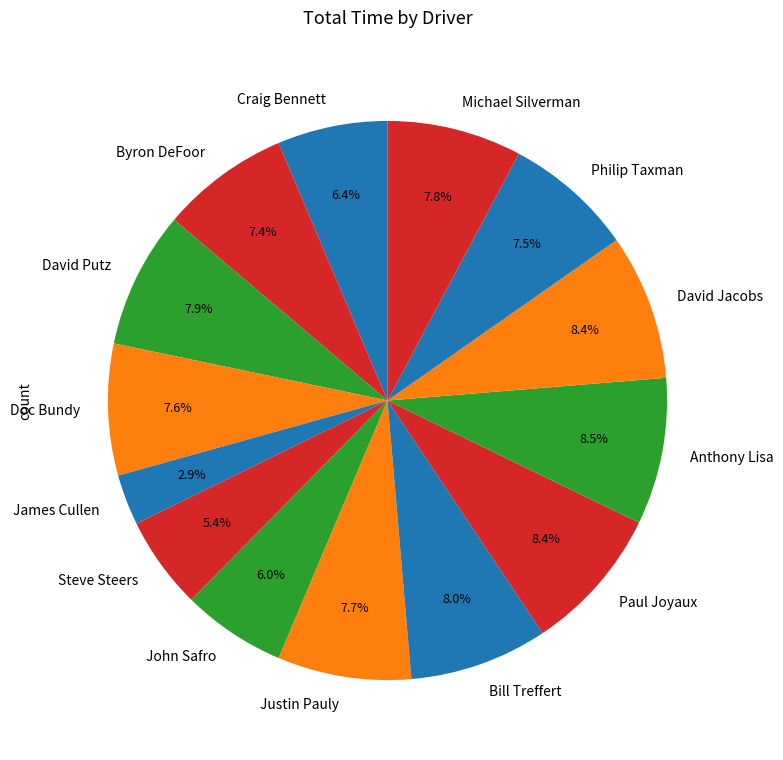

To the nearest percent, what is the difference between the largest and smallest slice percentages?

6%